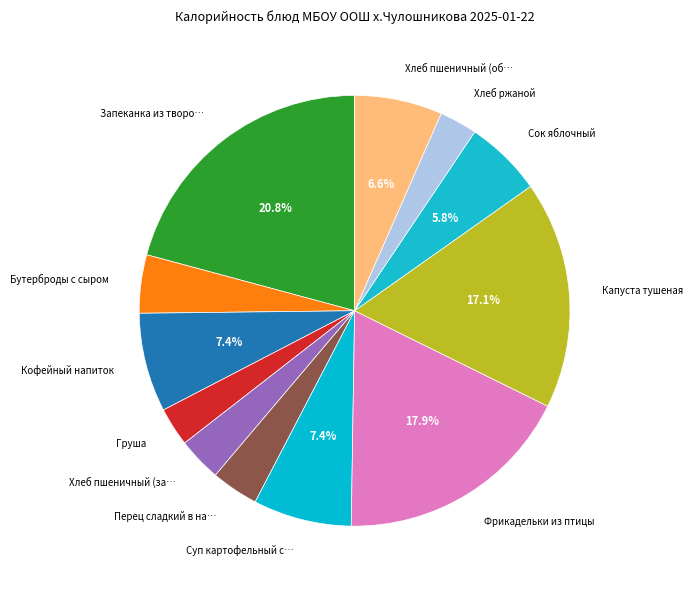

To the nearest percent, what is the average slice percentage?

8%